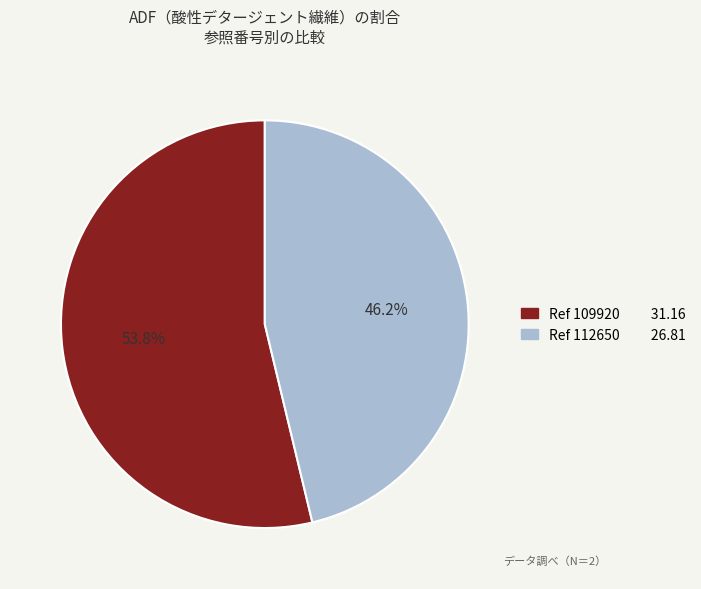

Does any single category account for the majority?

Yes